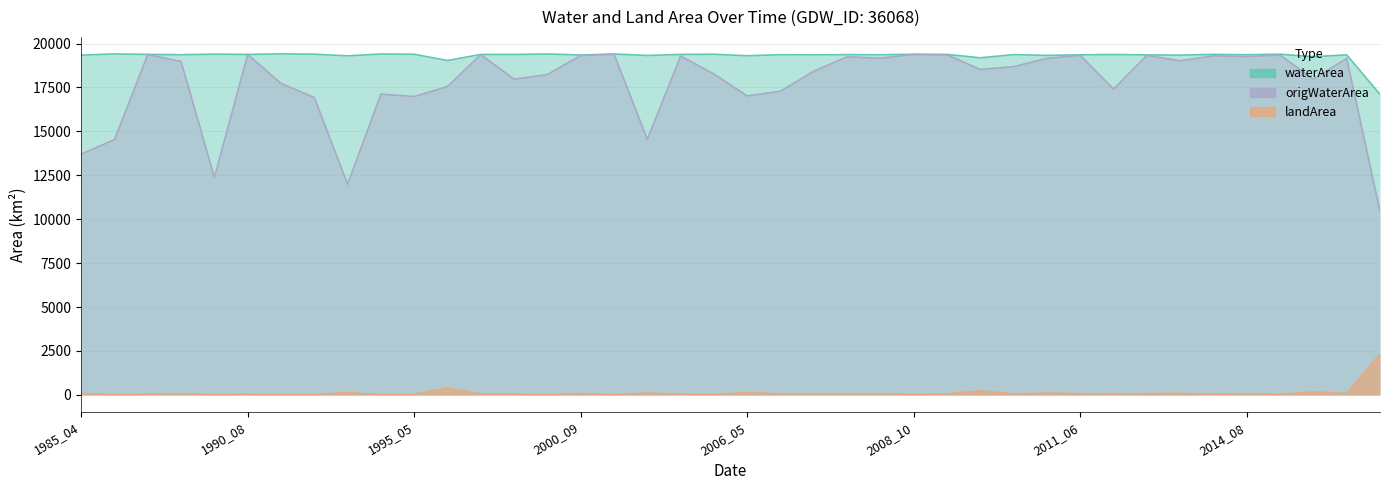

Which series has the largest total across all categories?

waterArea